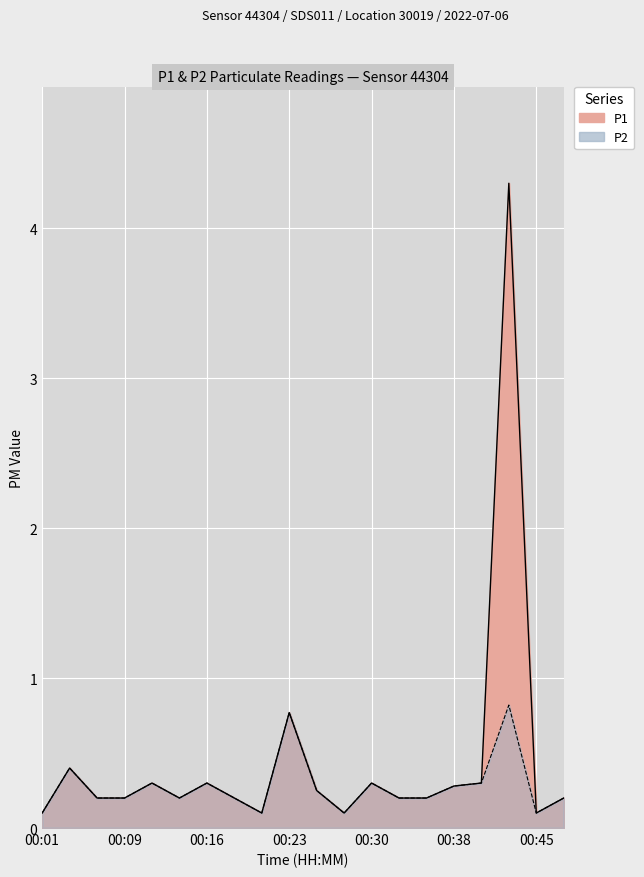

How many data points does each series have?

20